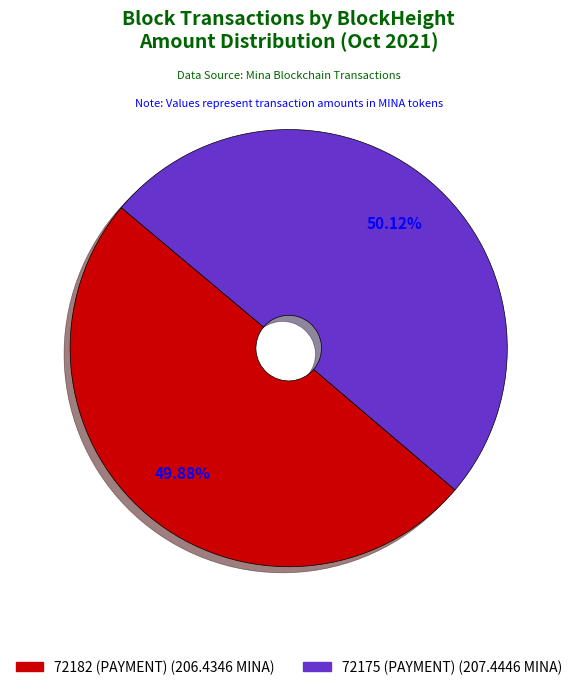

Is there any slice that represents more than half of the pie?

Yes